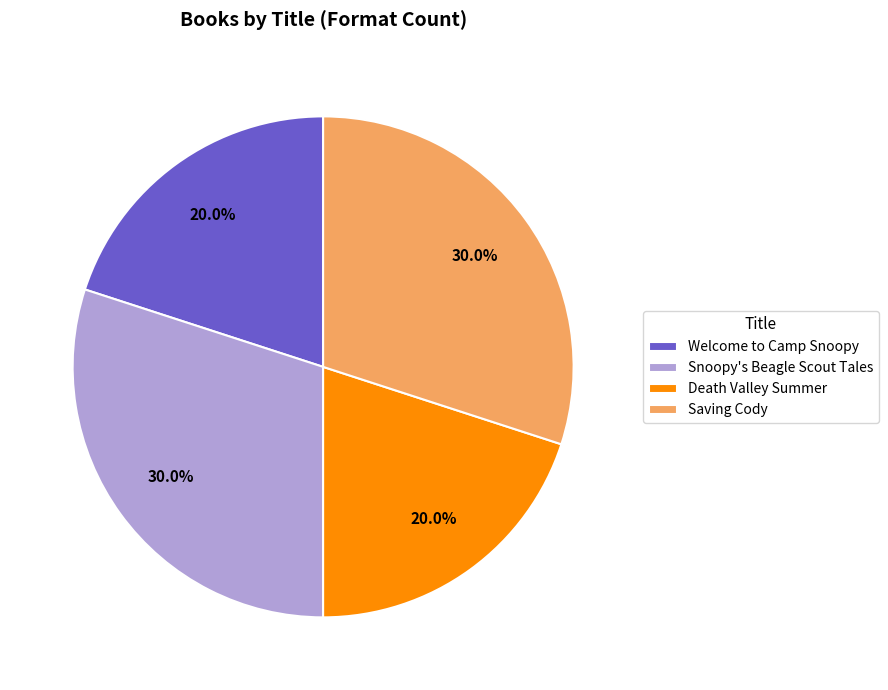

Approximately how many times larger is the value at Death Valley Summer compared to Snoopy's Beagle Scout Tales?

0.7